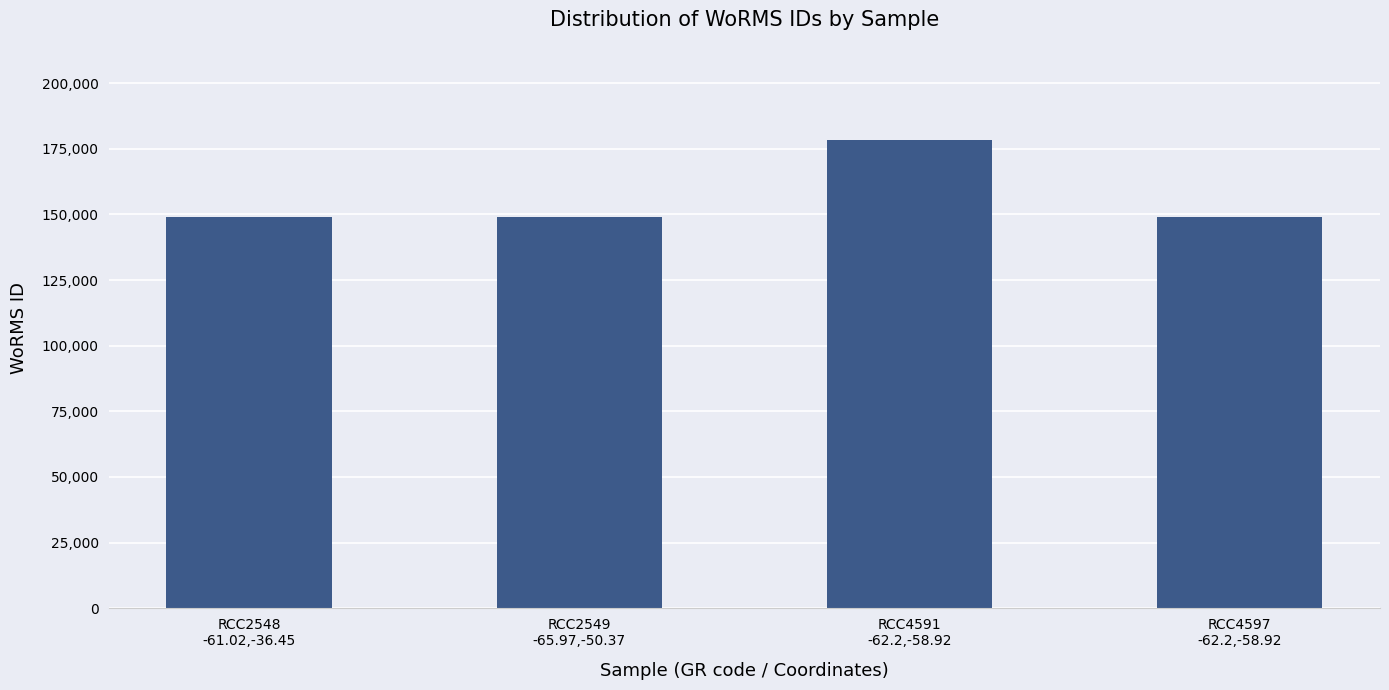

What is the greatest value displayed?

178207